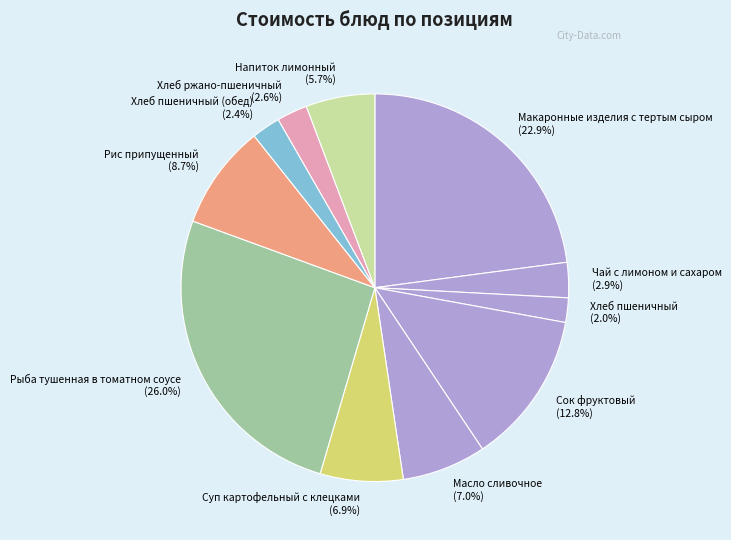

What is the ratio of the value at Хлеб пшеничный to the value at Напиток лимонный?

0.4